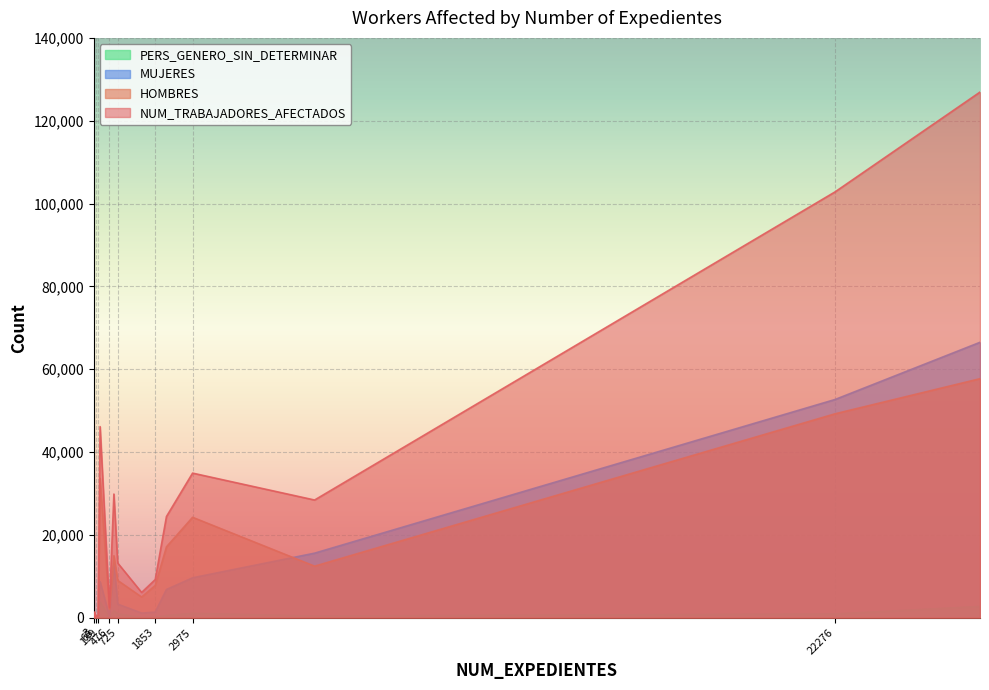

List the series in order of their peak value, highest first.

NUM_TRABAJADORES_AFECTADOS, MUJERES, HOMBRES, PERS_GENERO_SIN_DETERMINAR